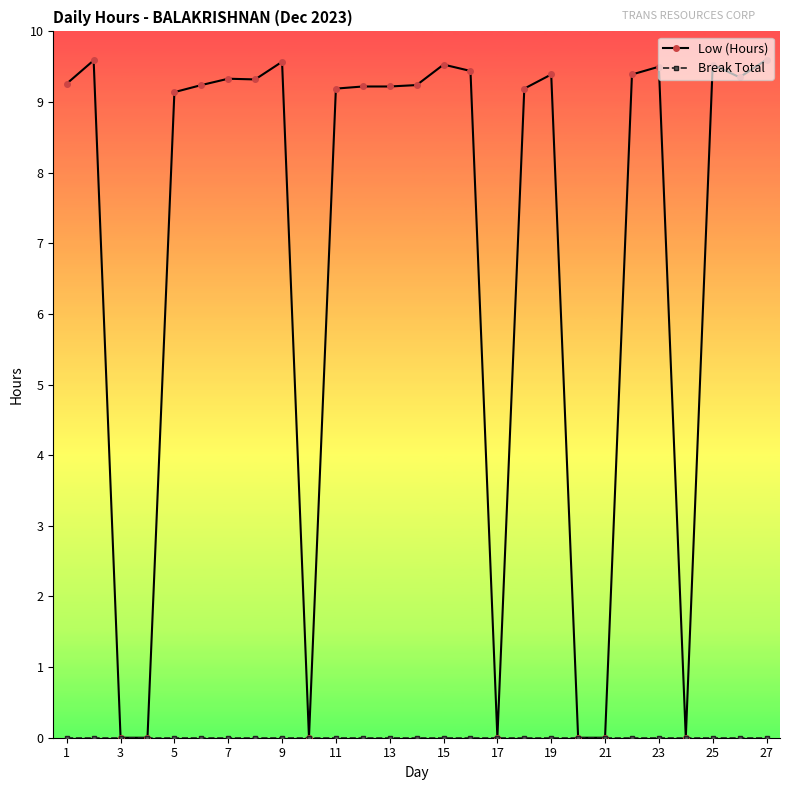

What is the value of the Low (Hours) point at the 15th from the left?

9.5